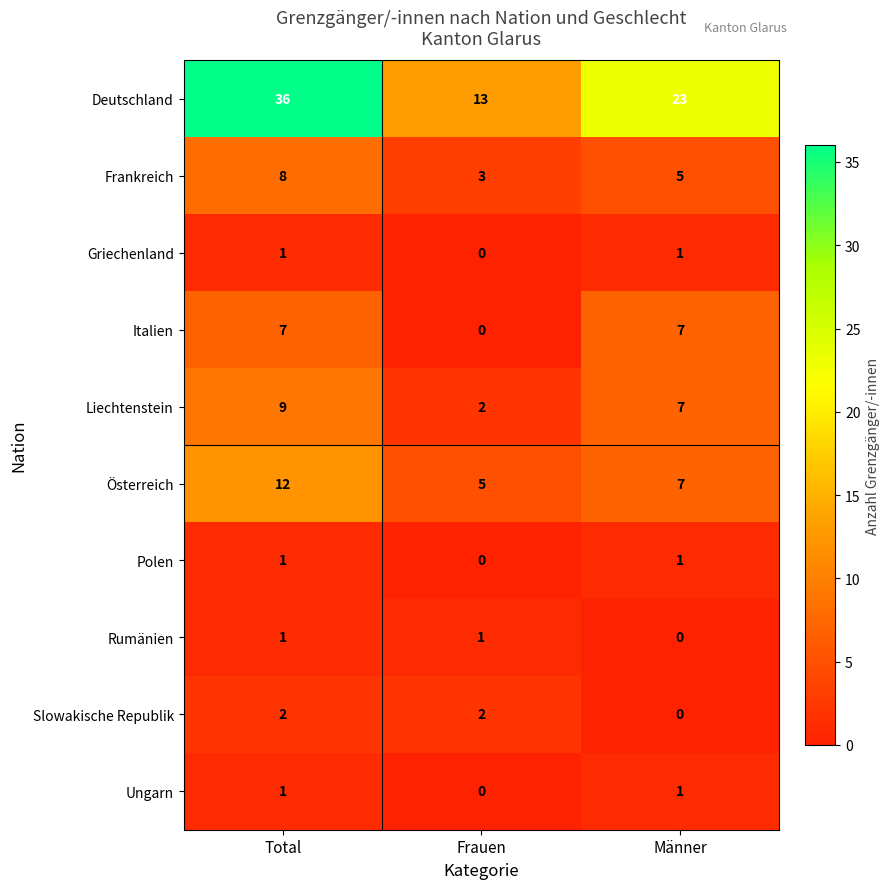

What is the greatest value displayed?

36